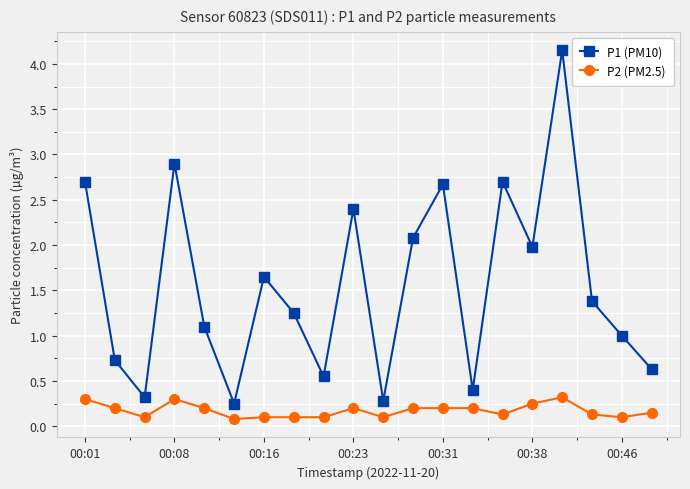

What is the highest value of the P2 (PM2.5) series?

0.3